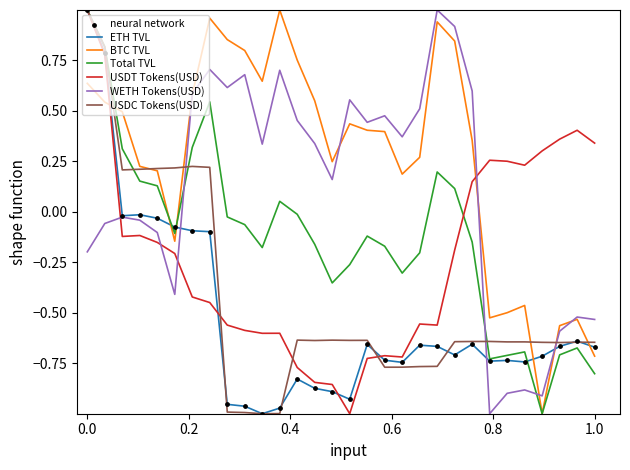

Which series has the largest total across all categories?

BTC TVL